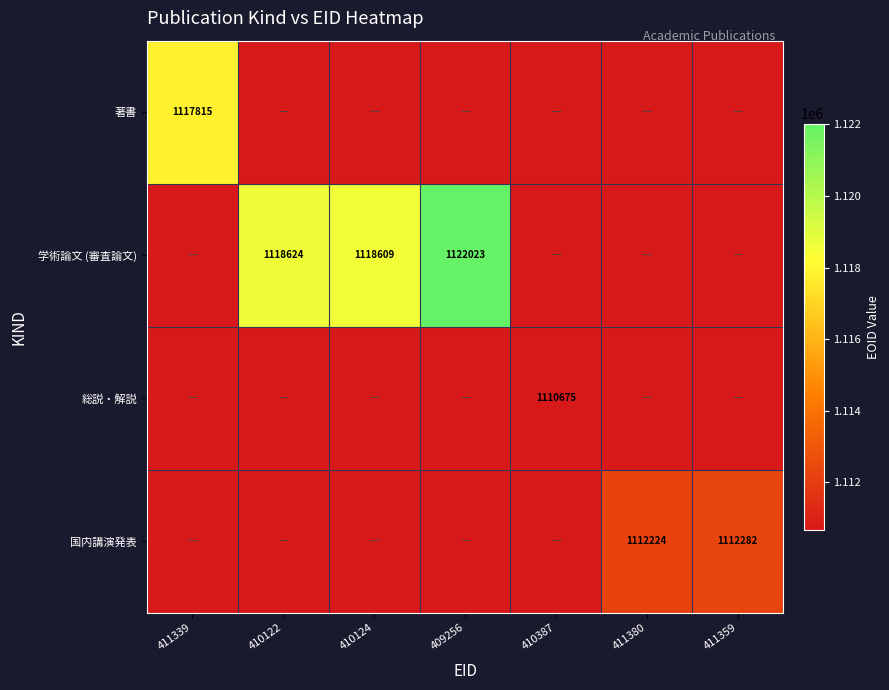

Is it true that 著書 equals 1870334 at 411339?

False